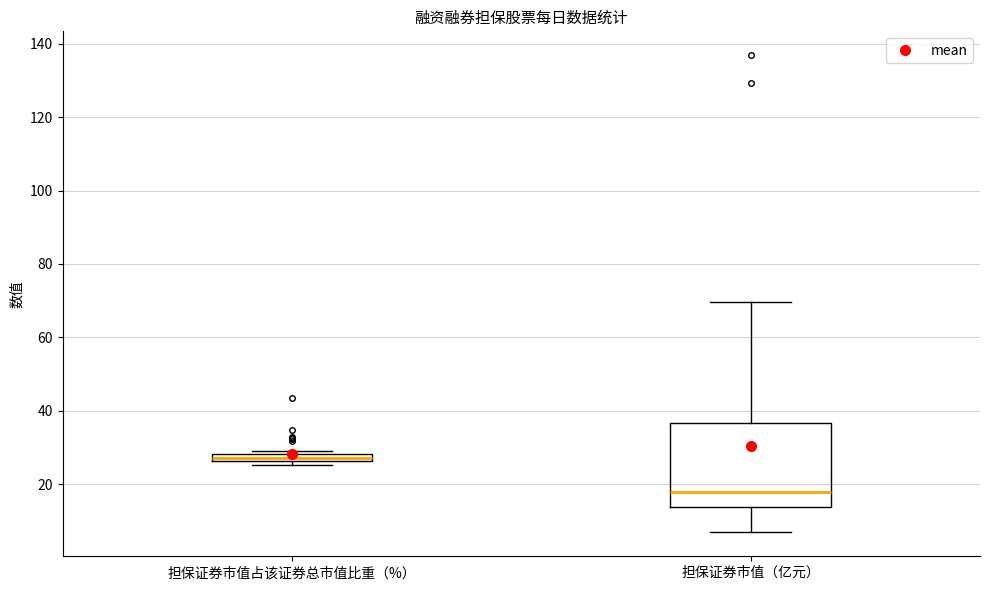

Where does the upper whisker of the box for 担保证券市值（亿元） end on the y-axis? The values are not printed on the chart, so give them approximately, as read against the axis.

70